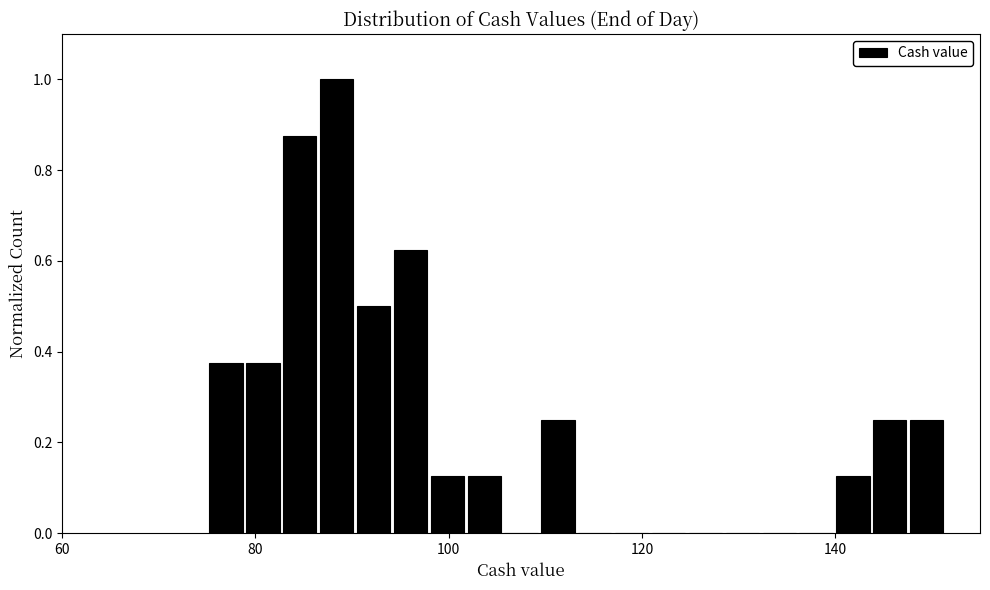

Around what value on the x-axis is the tallest bar? Give the approximate position of its centre, as read against the axis.

88